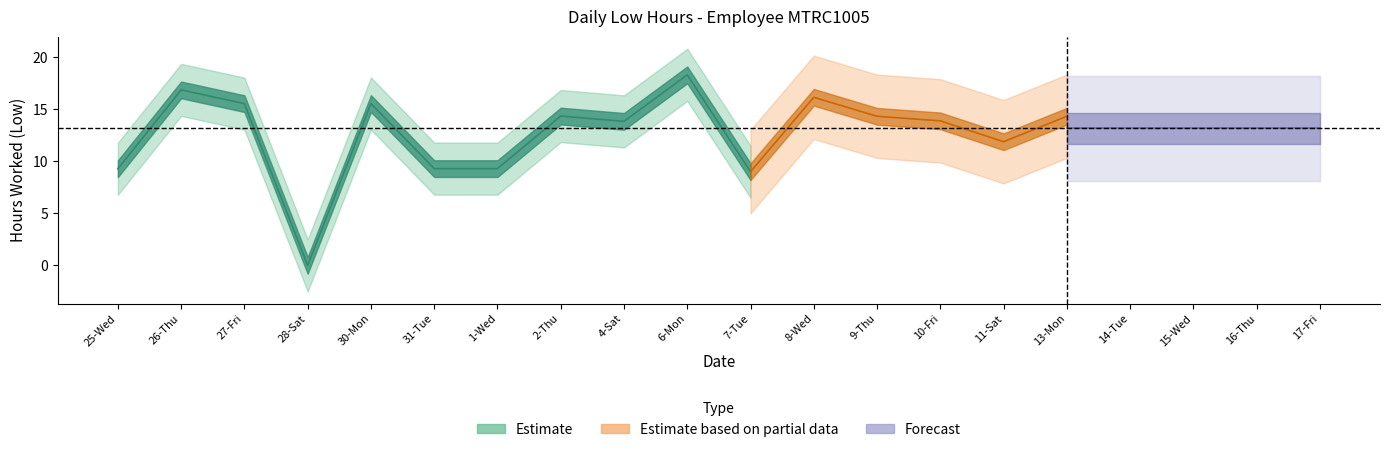

True or false: Low (Estimate) and Low (Partial) cross at least once.

False